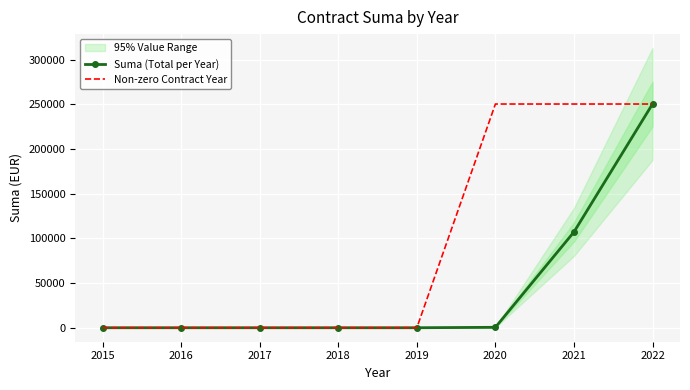

What is the difference between the maximum and second lowest values in the Non-zero Contract Year series?

250274.6